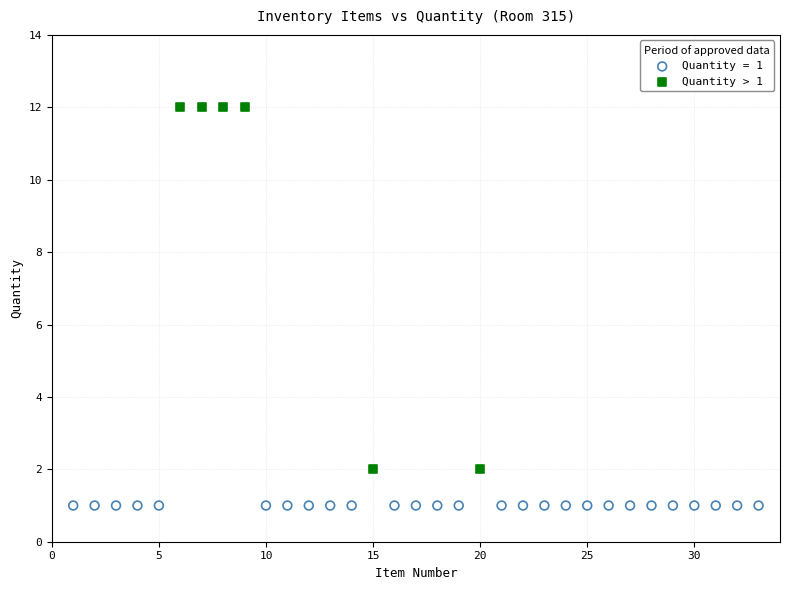

Which series contains the lowest Y value?

Quantity = 1